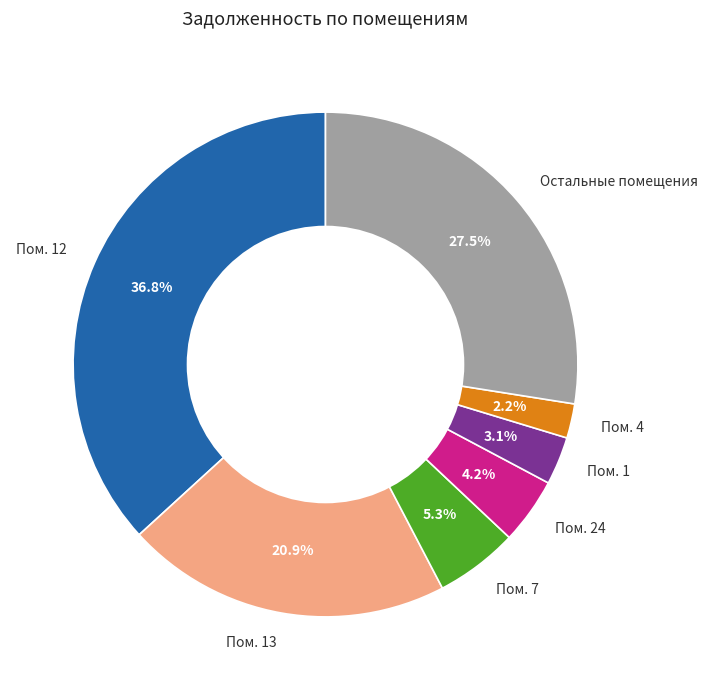

Rank the categories by value from highest to lowest.

Пом. 12, Остальные помещения, Пом. 13, Пом. 7, Пом. 24, Пом. 1, Пом. 4